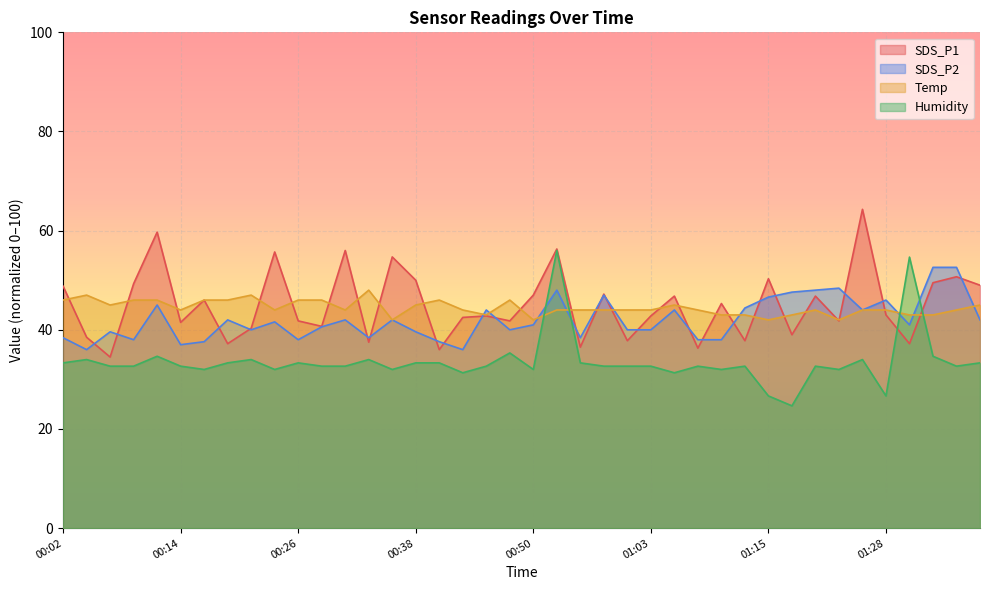

Which series ends up on top after the final intersection of SDS_P2 and Humidity?

SDS_P2